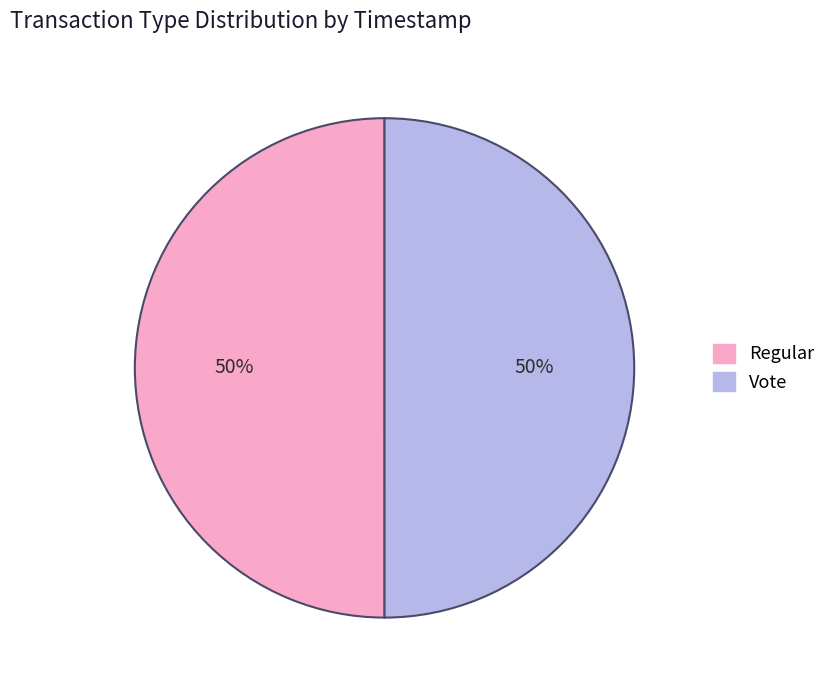

To the nearest percent, what is the combined percentage of Vote and Regular?

100%